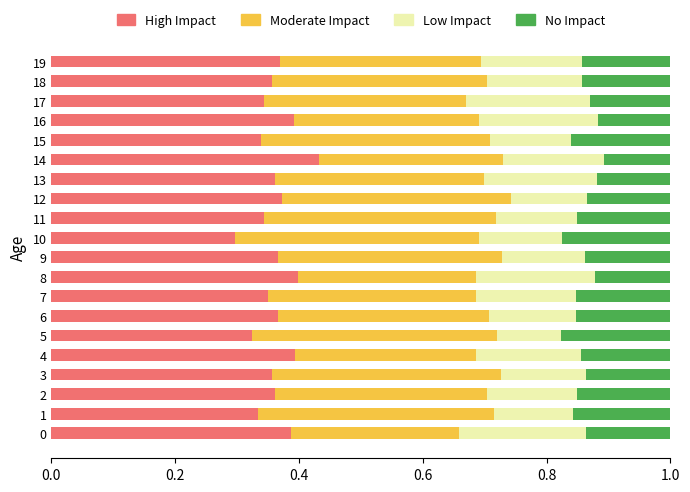

What is the total value across all series at 7?

1.0